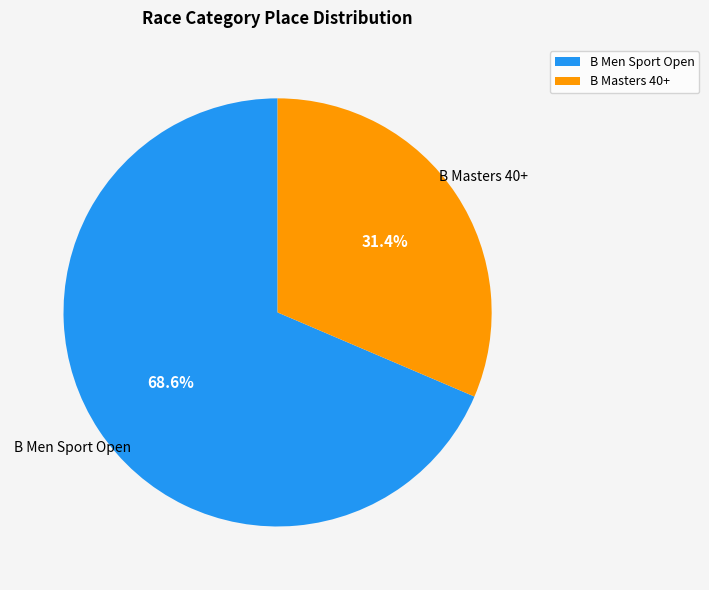

Which has a higher value, B Masters 40+ or B Men Sport Open?

B Men Sport Open